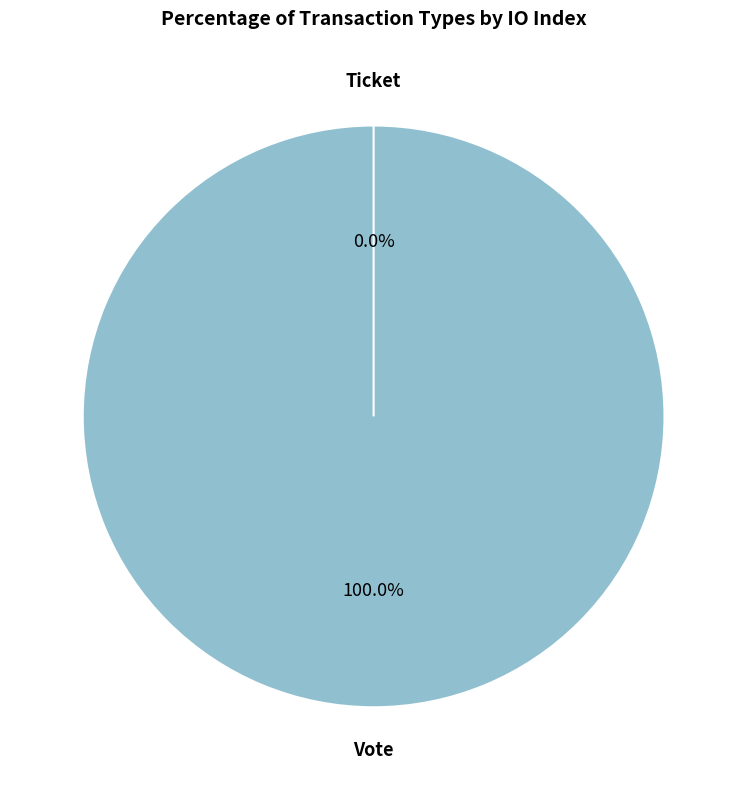

To the nearest percent, what is the difference between the Vote and Ticket slice percentages?

100%